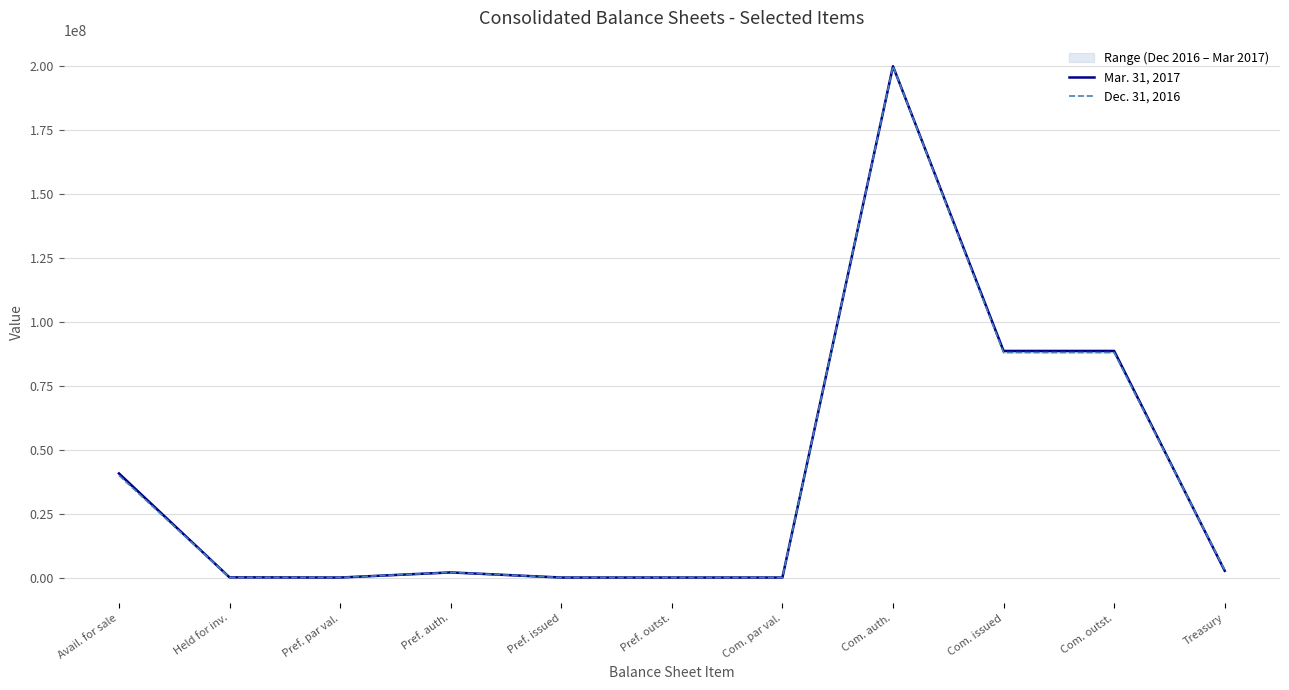

What is the difference between the Dec. 31, 2016 values at Pref. auth. and Pref. par val.?

1999999